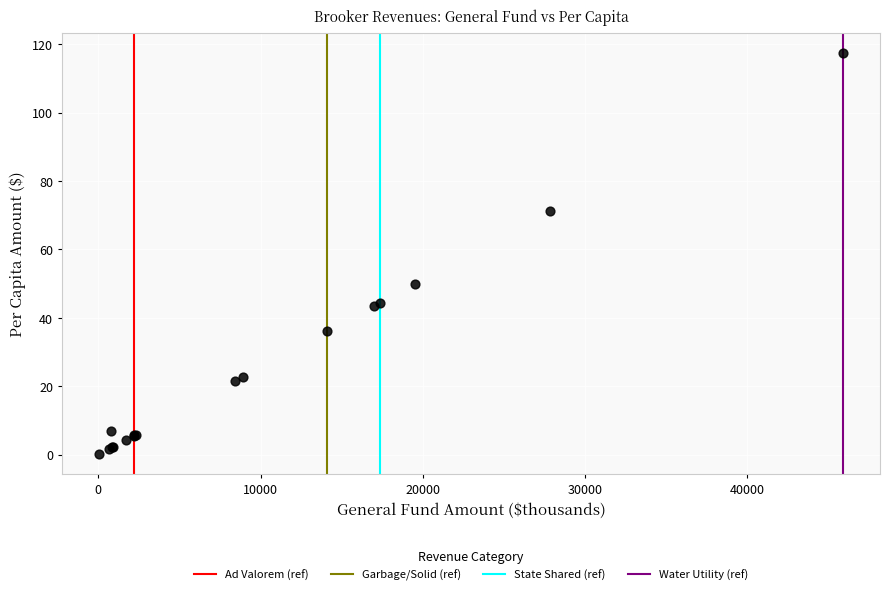

What Y value in the scatter plot is closest to 58?

50.0